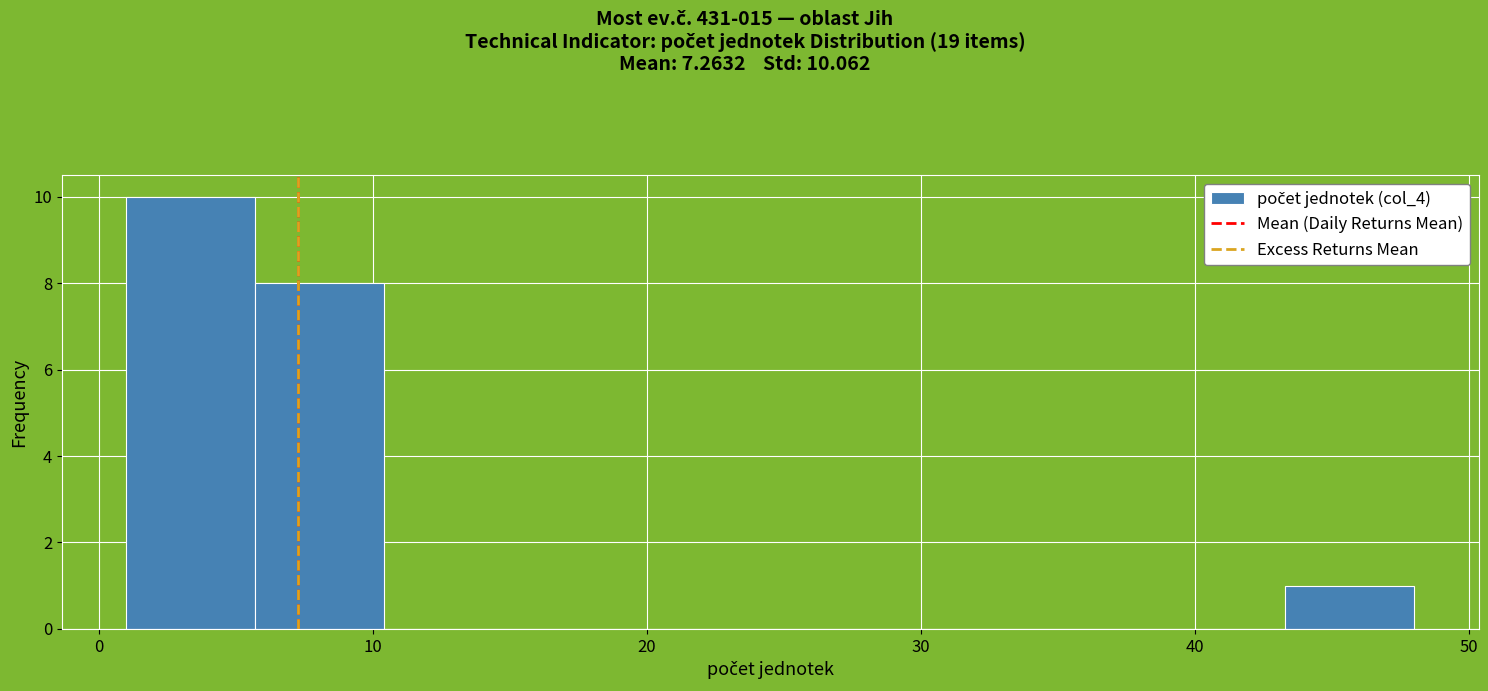

Reading left to right, transcribe this chart: for each bar, give the range it covers on the x-axis and its height. Neither the bar edges nor the heights are printed on the chart, so give them approximately, as read against the axes.

1.0 to 5.7: 10
5.7 to 10.4: 8
10.4 to 15.1: 0
15.1 to 19.8: 0
19.8 to 24.5: 0
24.5 to 29.2: 0
29.2 to 33.9: 0
33.9 to 38.6: 0
38.6 to 43.3: 0
43.3 to 48.0: 1